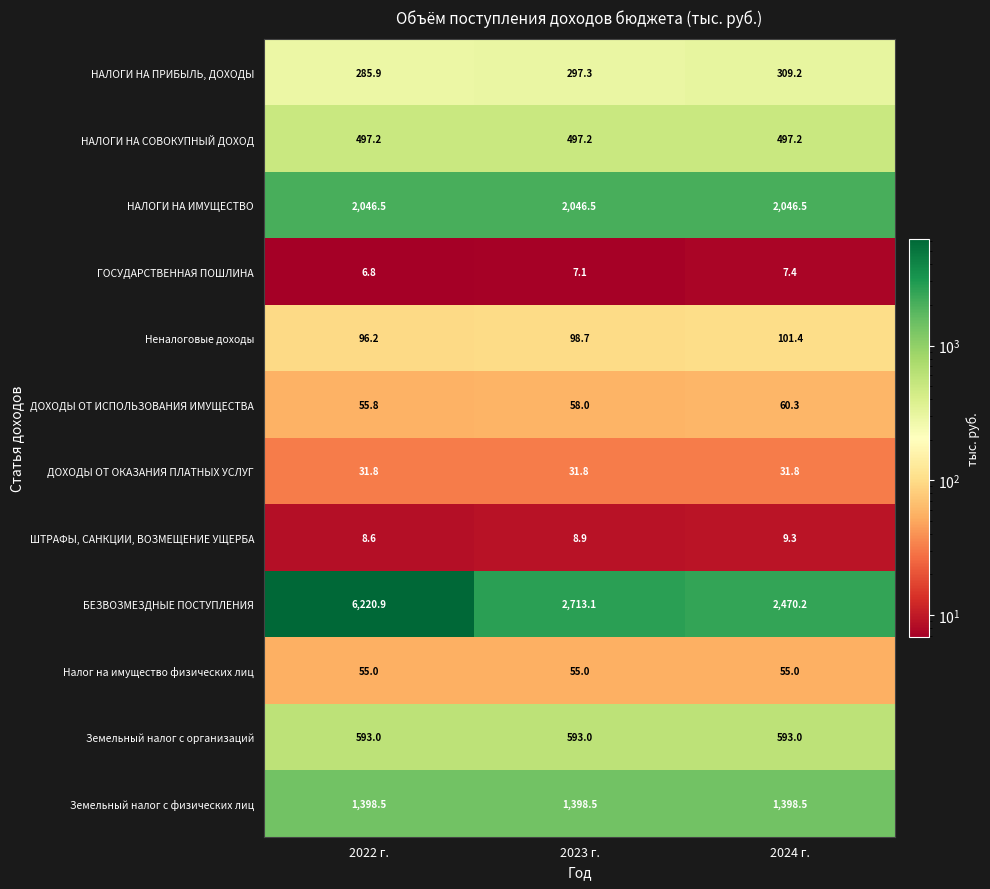

Which series has the largest total across all categories?

БЕЗВОЗМЕЗДНЫЕ ПОСТУПЛЕНИЯ